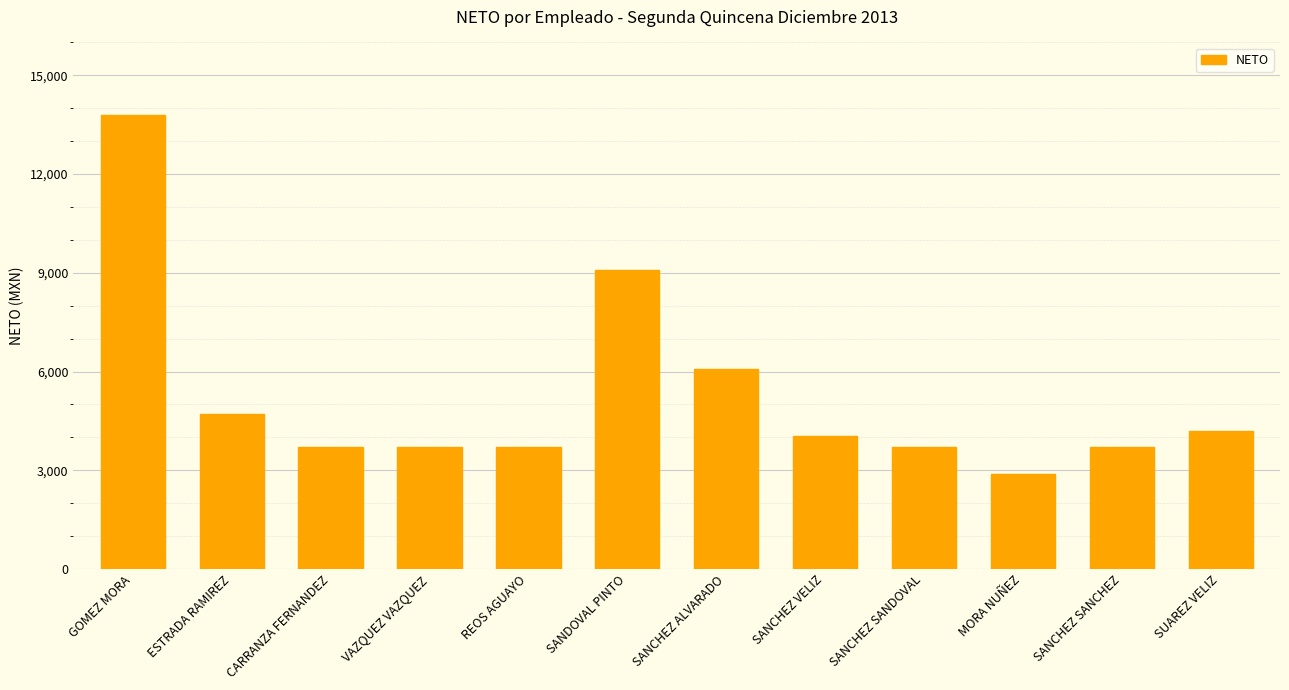

At which category does the chart reach its minimum across all series?

MORA NUÑEZ